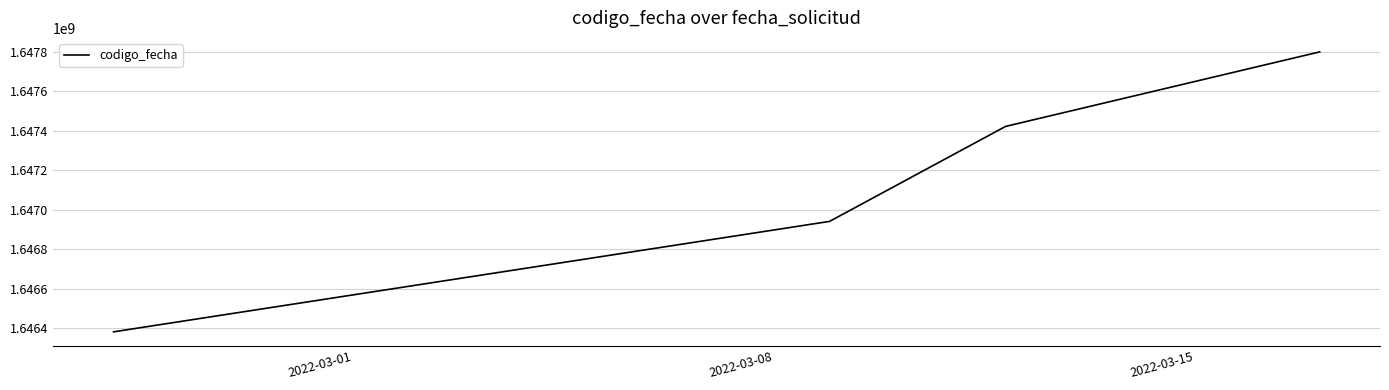

What is the difference between the maximum and minimum values?

1417002